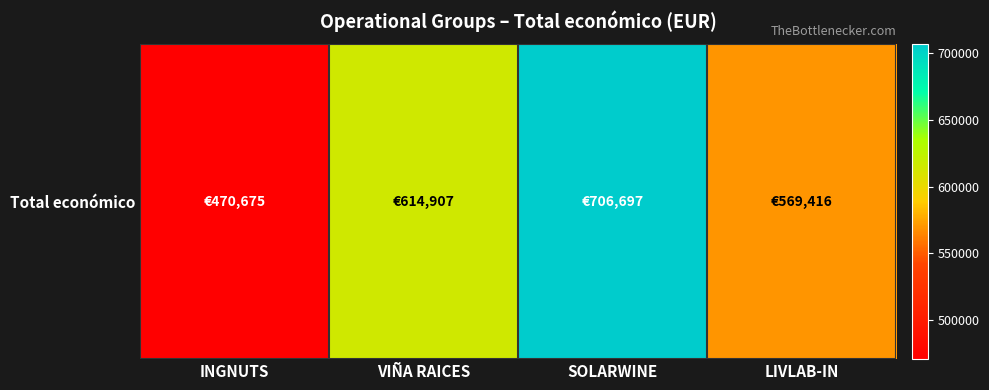

How many values are between 569416 and 706697?

3